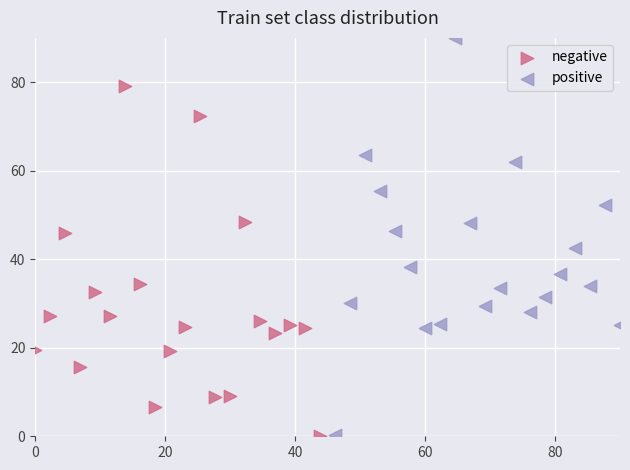

Which series has the largest Y range (max minus min)?

positive